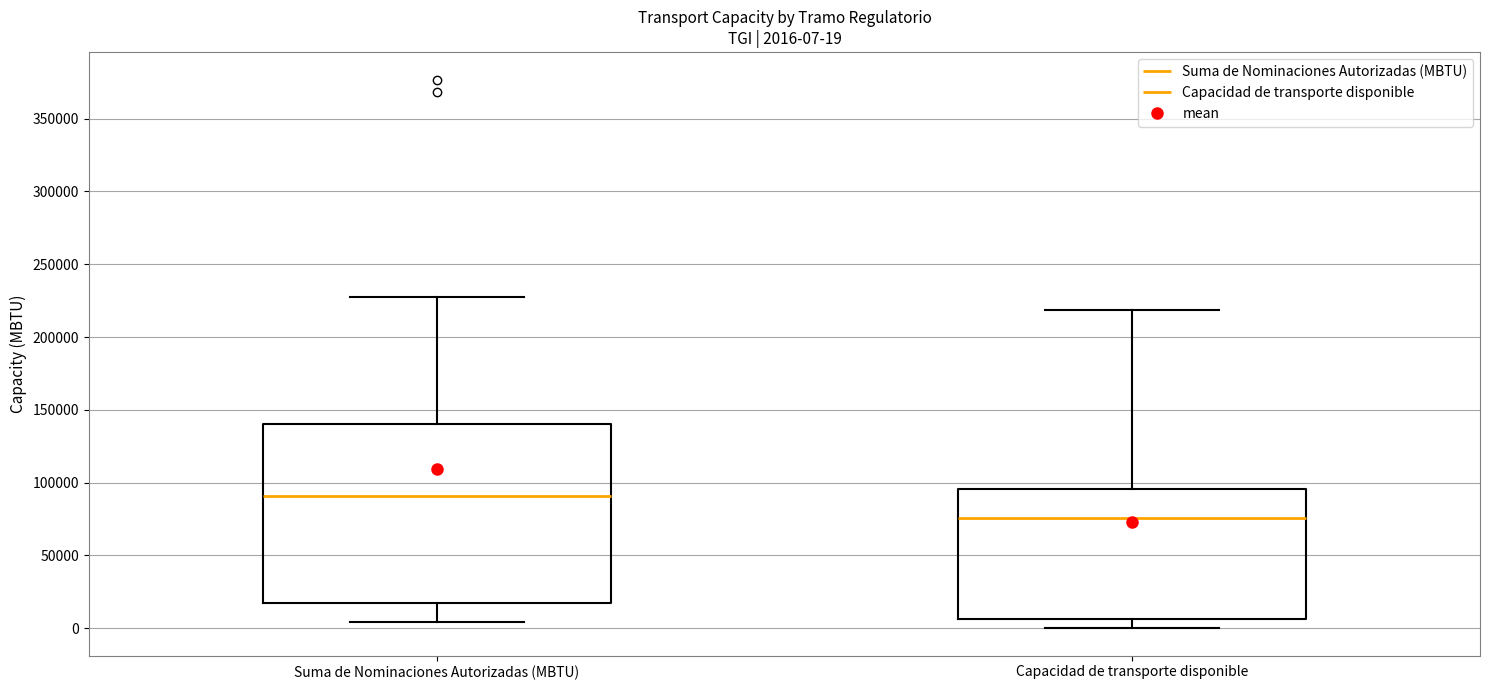

Which box has the highest median line?

Suma de Nominaciones Autorizadas (MBTU)